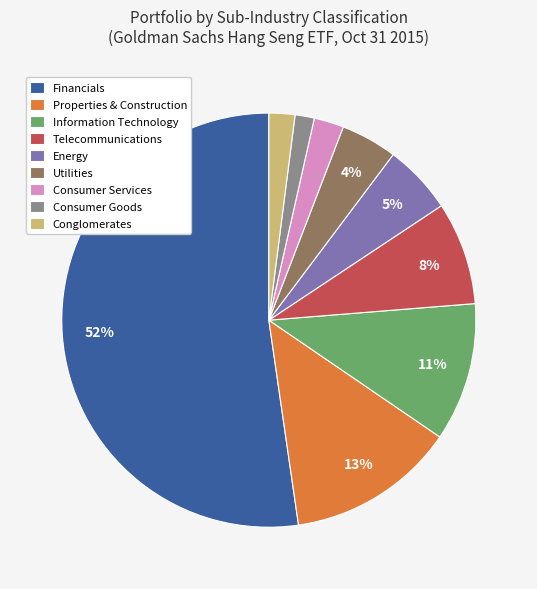

To the nearest percent, what is the average slice percentage?

11%